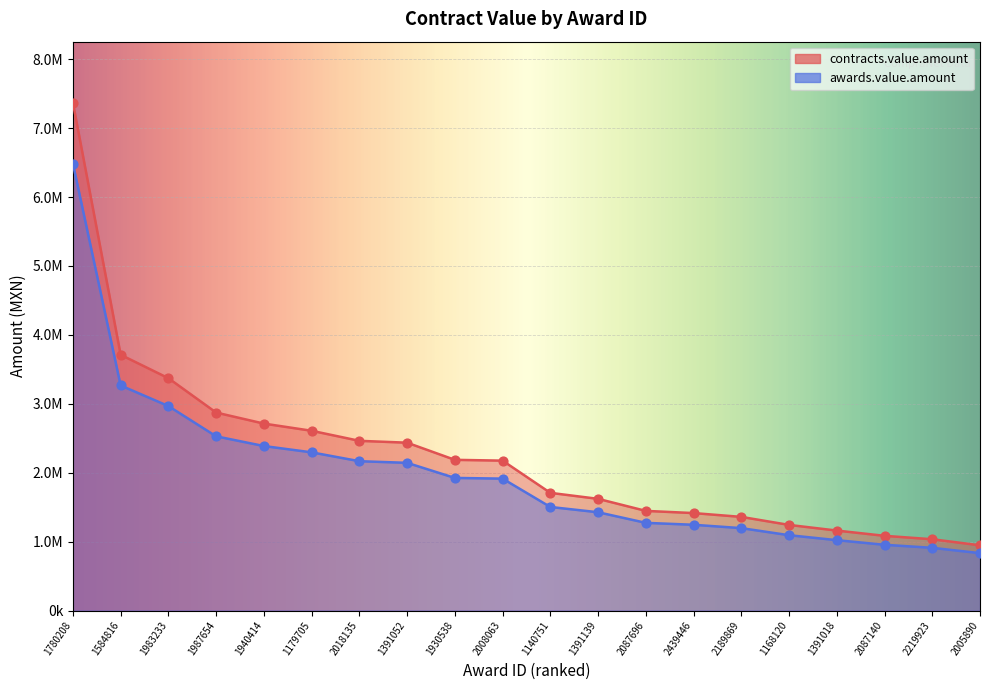

At which category is the sum across all series the highest?

1780208